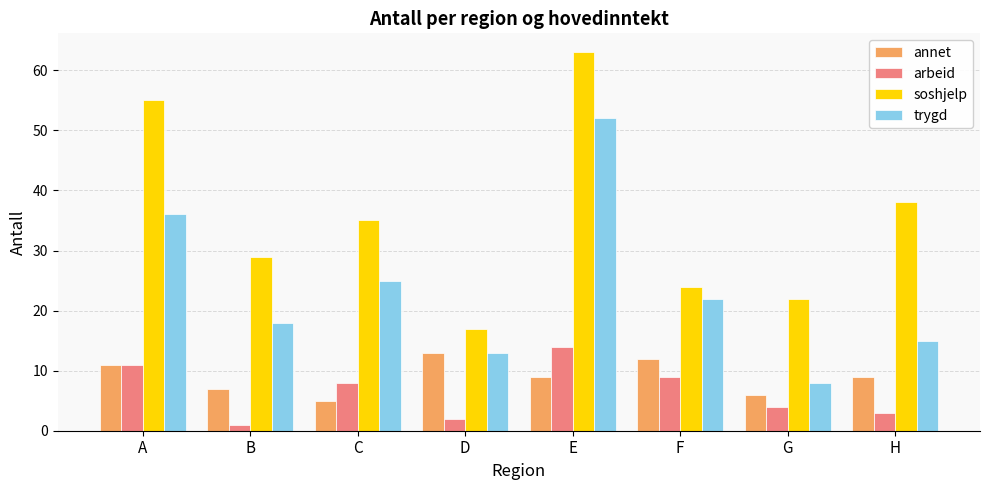

What is the approximate value of annet at E?

9